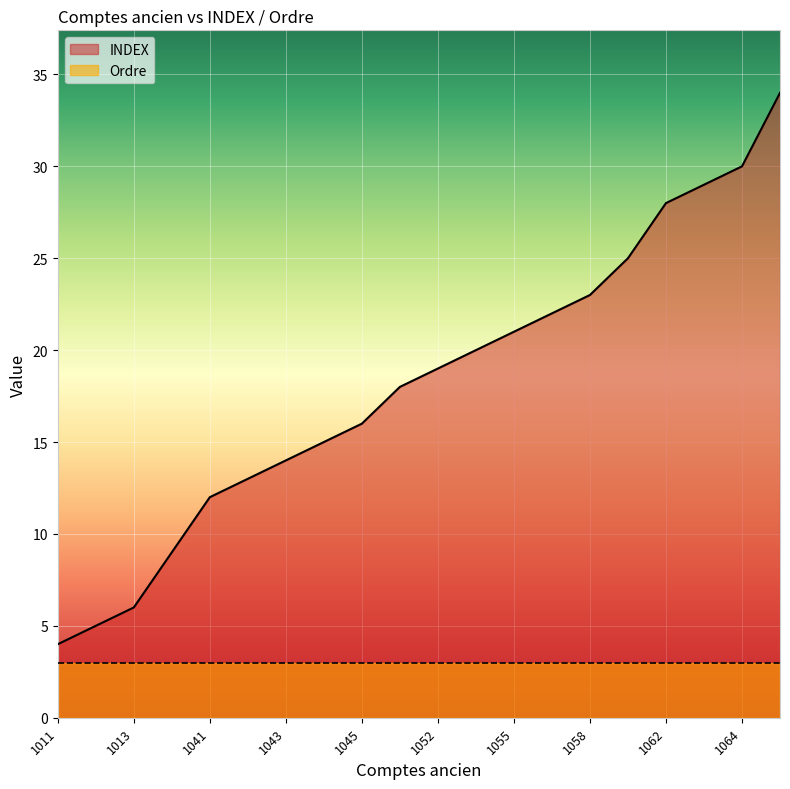

Rank the series by their maximum value, from highest to lowest.

INDEX, Ordre